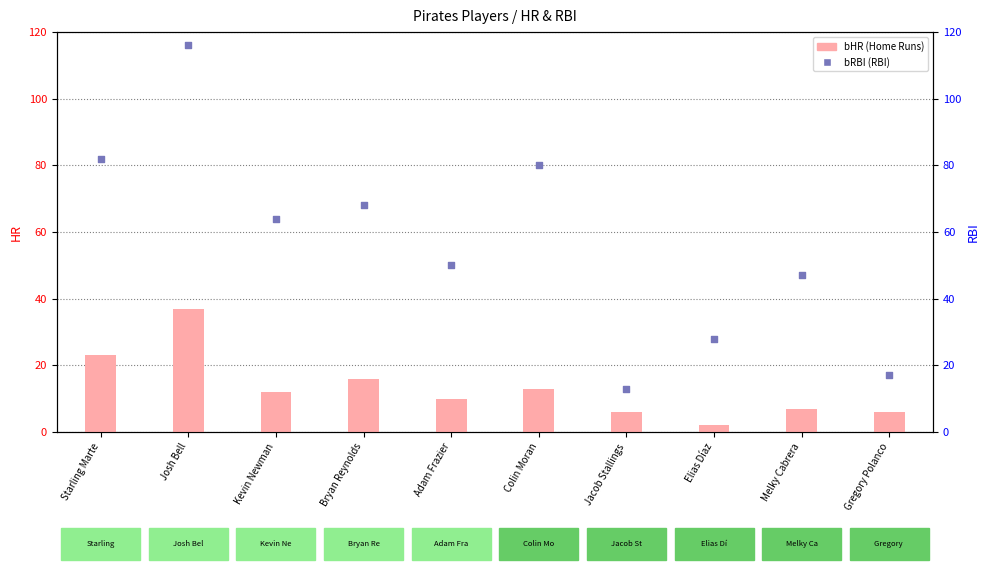

What is the total value across all series at Adam Frazier?

60